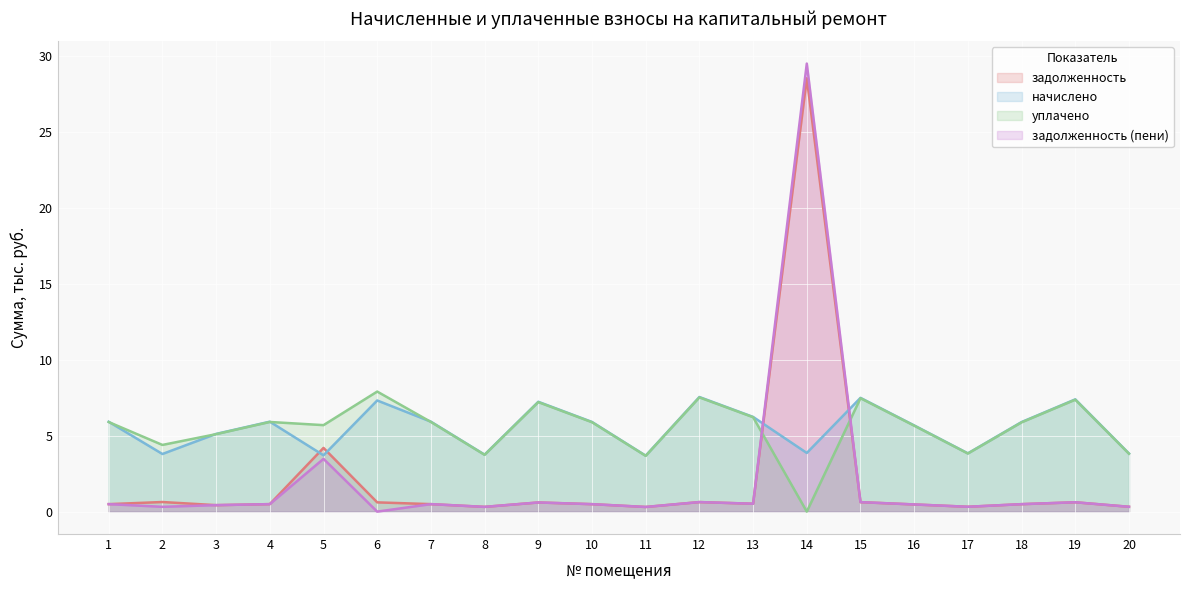

Rank the series by their maximum value, from highest to lowest.

задолженность (пени), задолженность, уплачено, начислено